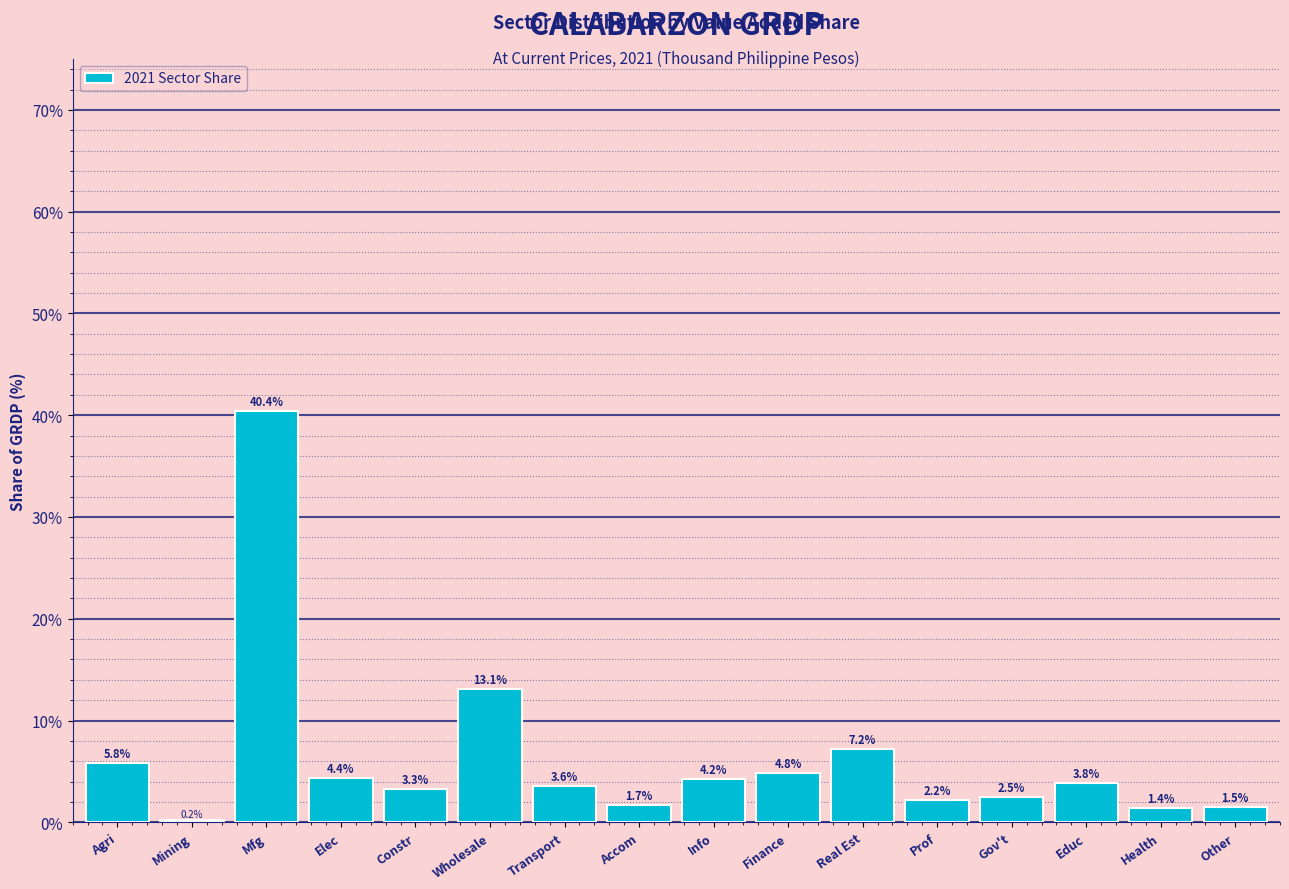

Reading left to right, what are all the values shown in this chart?

Agri=5.8	Mining=0.2	Mfg=40.4	Elec=4.4	Constr=3.3	Wholesale=13.1	Transport=3.6	Accom=1.7	Info=4.2	Finance=4.8	Real Est=7.2	Prof=2.2	Gov't=2.5	Educ=3.8	Health=1.4	Other=1.5